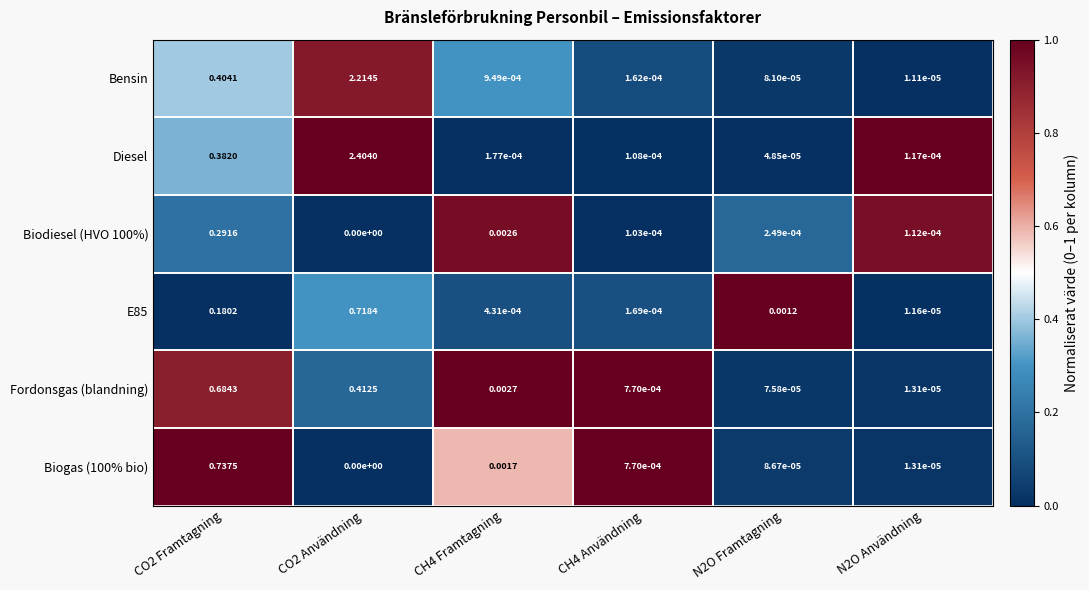

Which series has the largest total across all categories?

Diesel